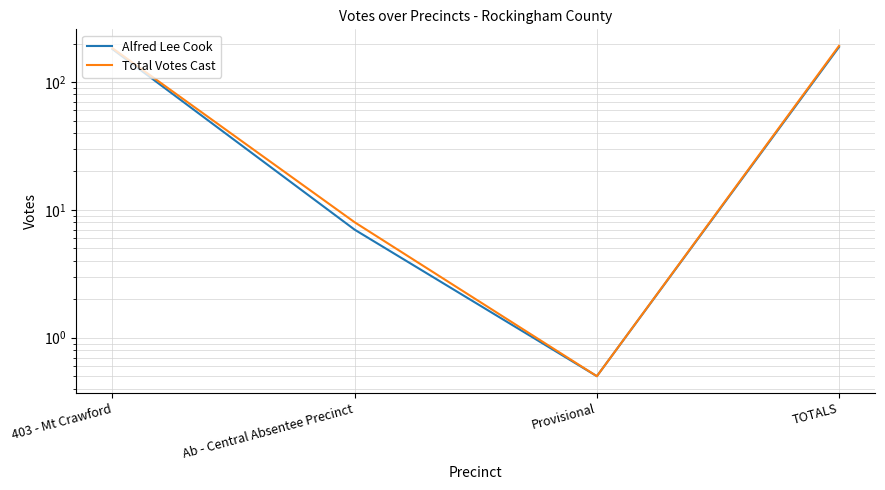

True or false: Total Votes Cast and Alfred Lee Cook cross at least once.

False